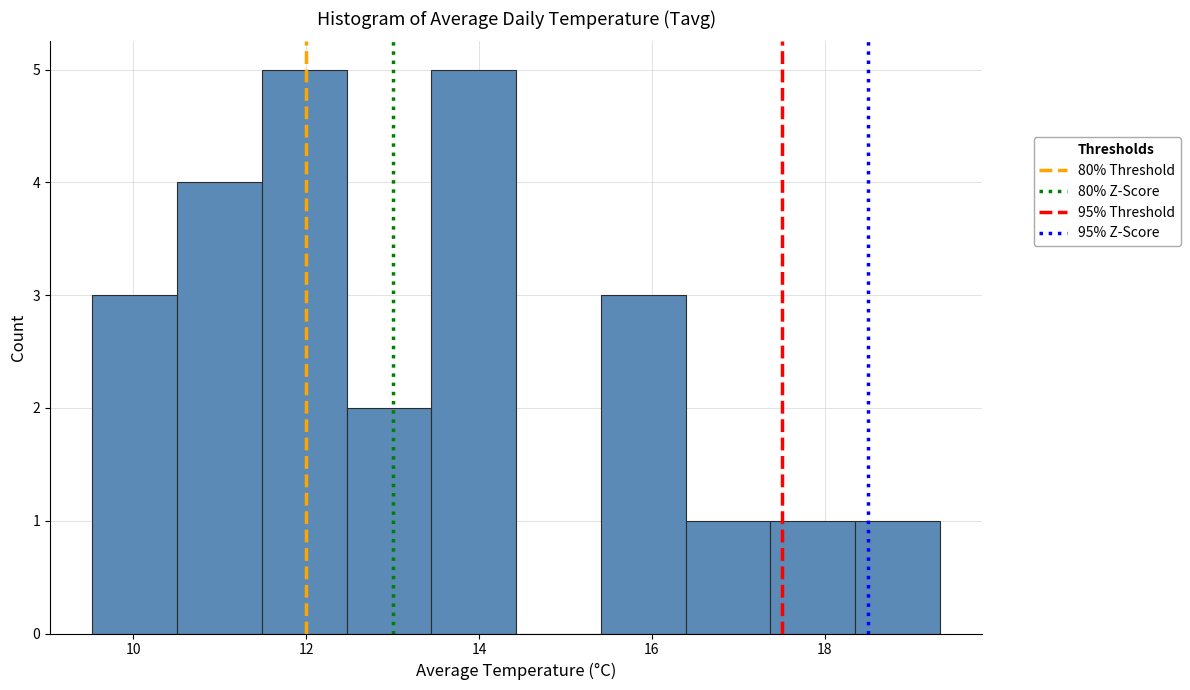

How tall is the bar that spans 9.6 to 10.6 on the x-axis? Neither the bar edges nor the heights are printed on the chart, so give them approximately, as read against the axes.

3